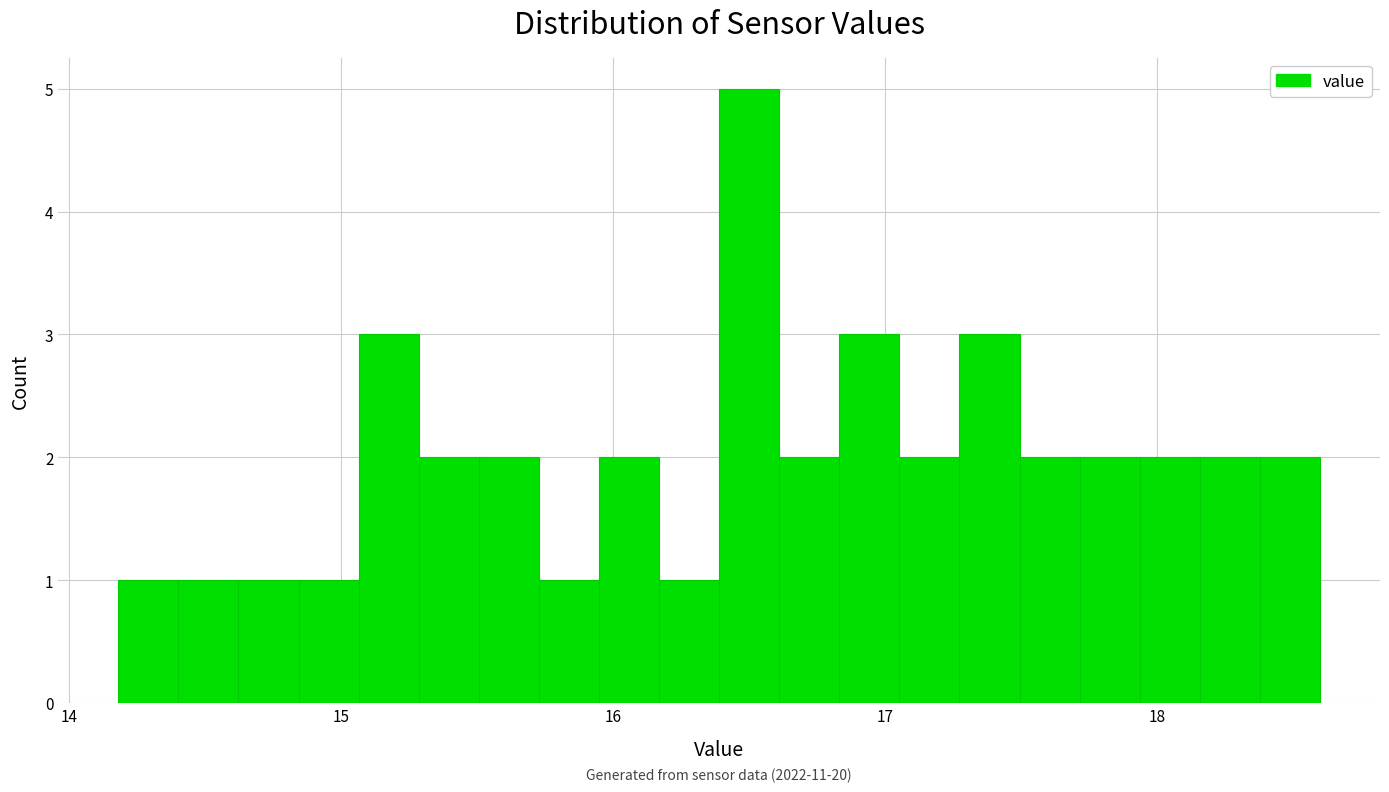

Around what value on the x-axis is the tallest bar? Give the approximate position of its centre, as read against the axis.

16.5